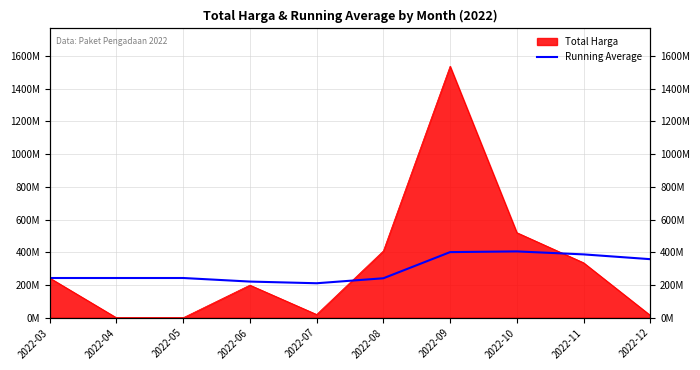

What is the change in value from 2022-10 to 2022-12?

-47476430